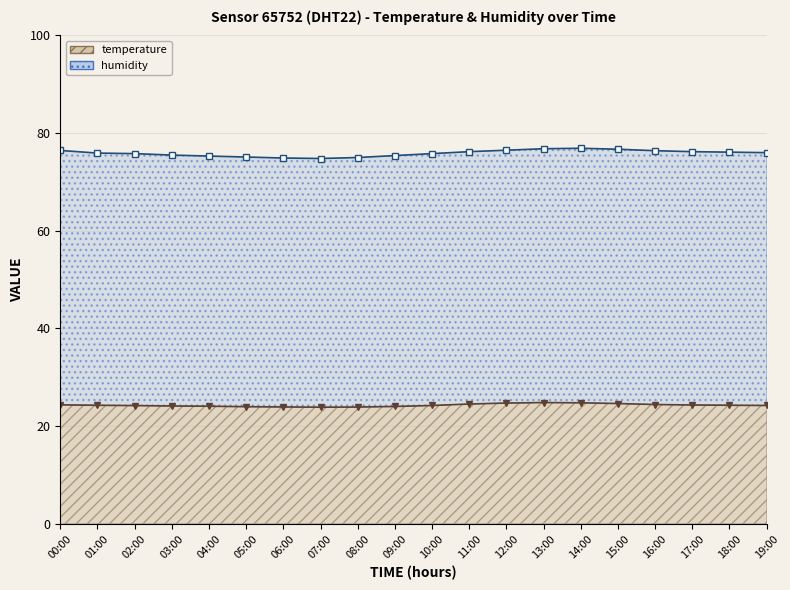

Which has a higher value, 15:00 or 07:00?

15:00